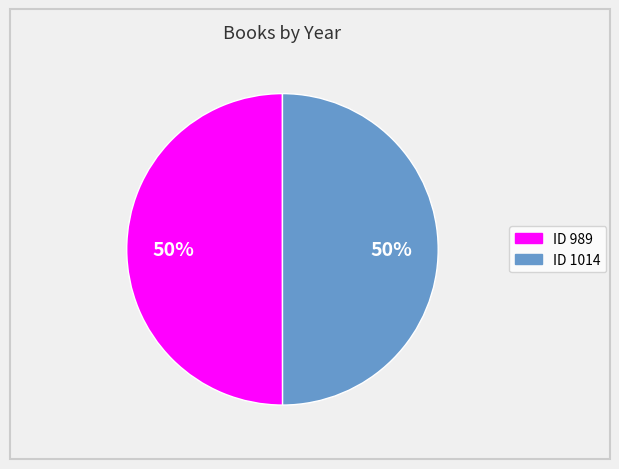

To the nearest percent, what is the average slice percentage?

50%